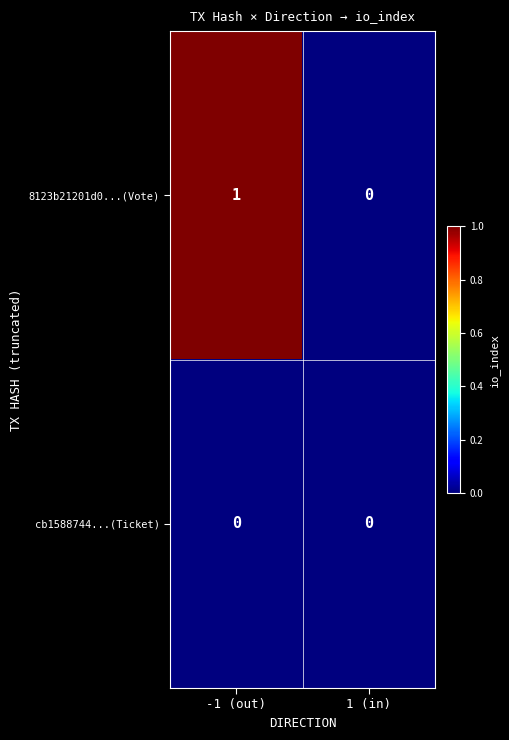

Reading left to right, list all the values displayed in this chart.

8123b21201d0...(Vote): -1 (out)=1	1 (in)=0
cb1588744...(Ticket): -1 (out)=0	1 (in)=0